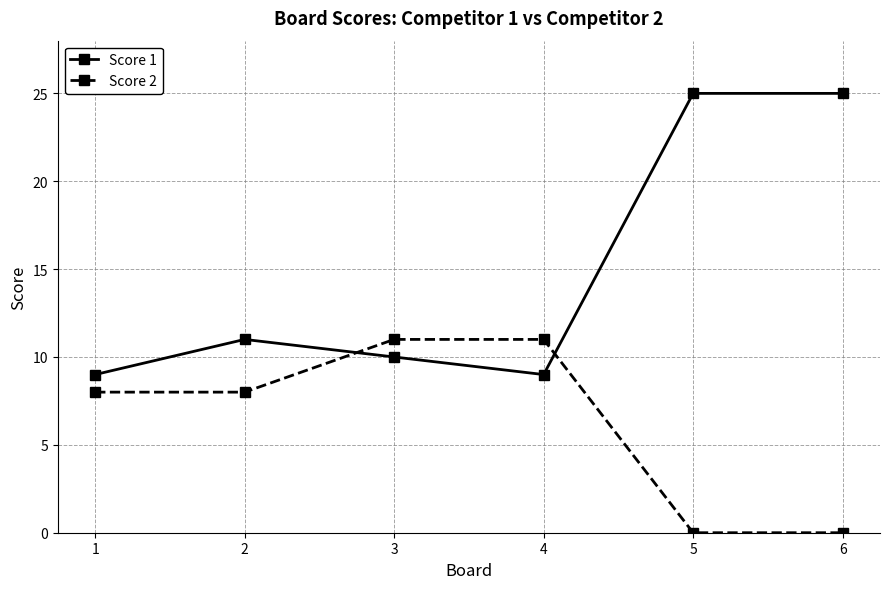

What is the greatest value displayed?

25